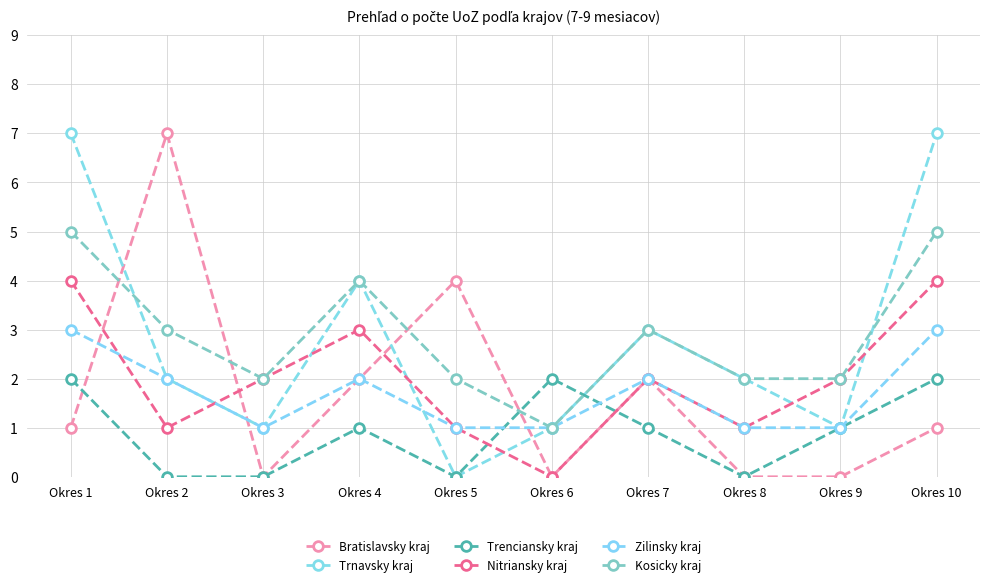

Count the number of categories in the chart.

10